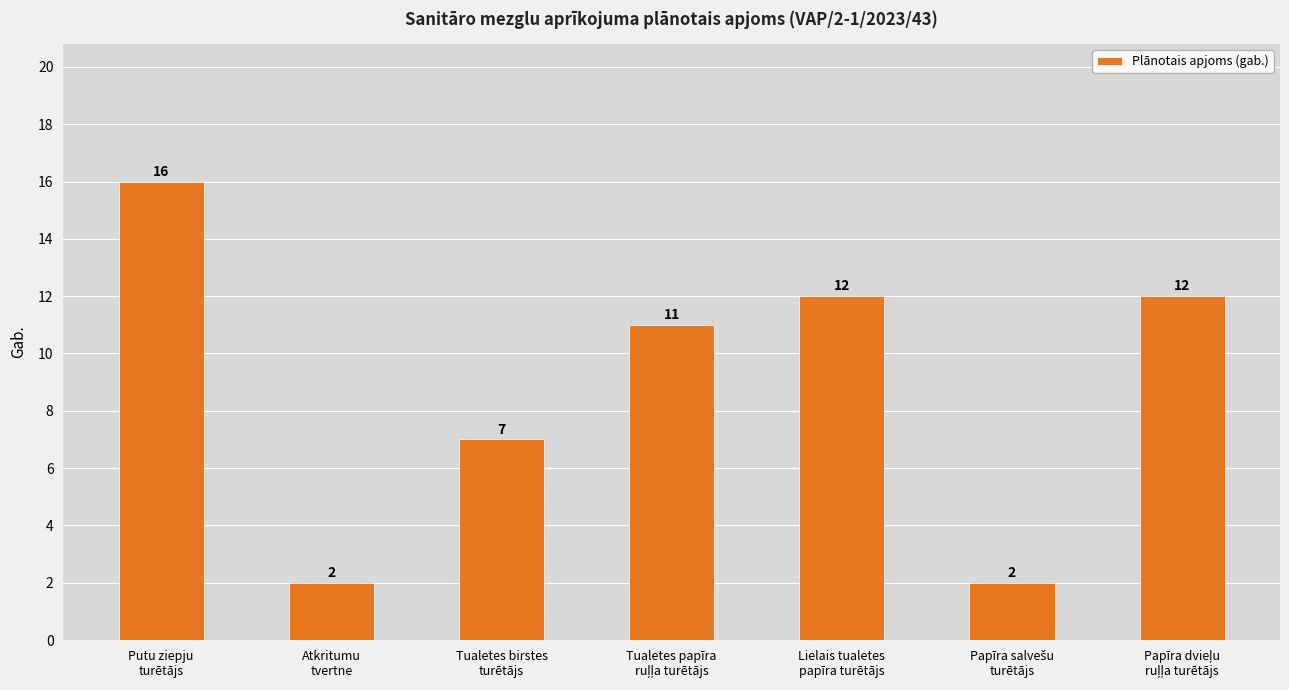

Reading right to left, what are all the values shown in this chart?

12	2	12	11	7	2	16